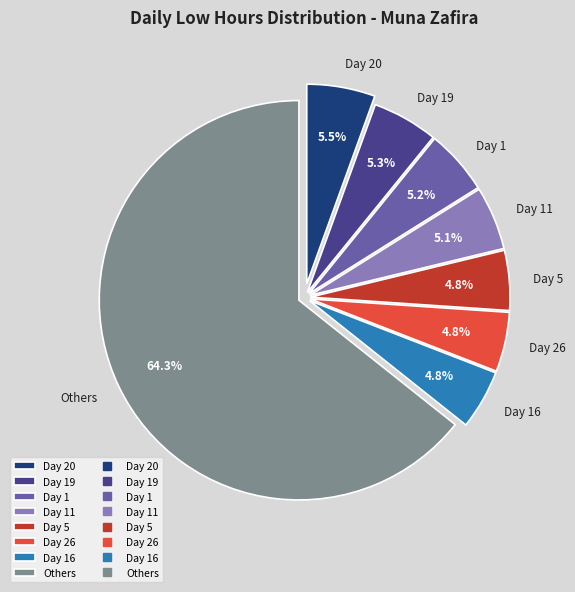

What is the majority slice?

Others